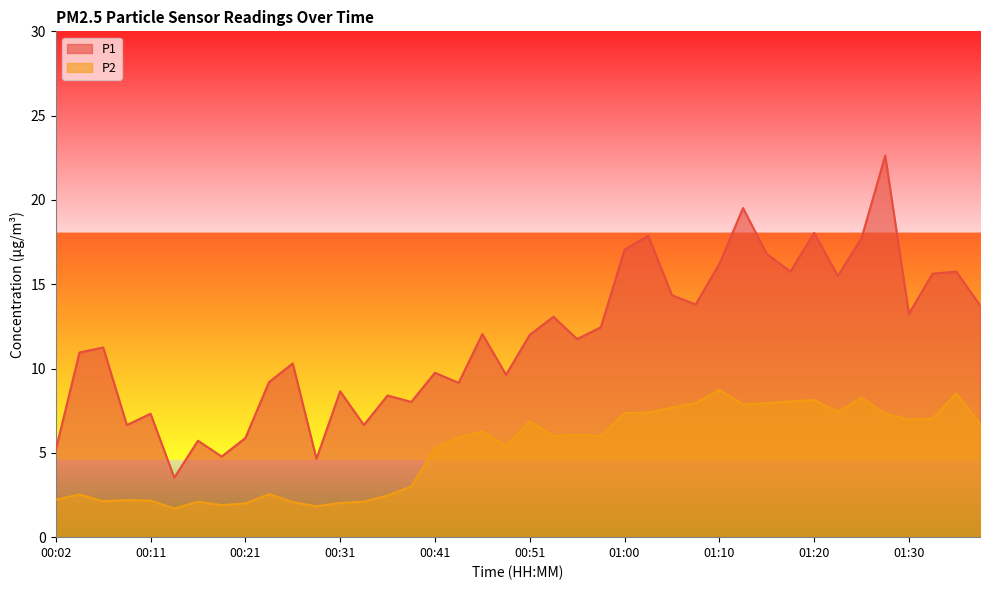

What is the total value across all series at 01:35?

24.3